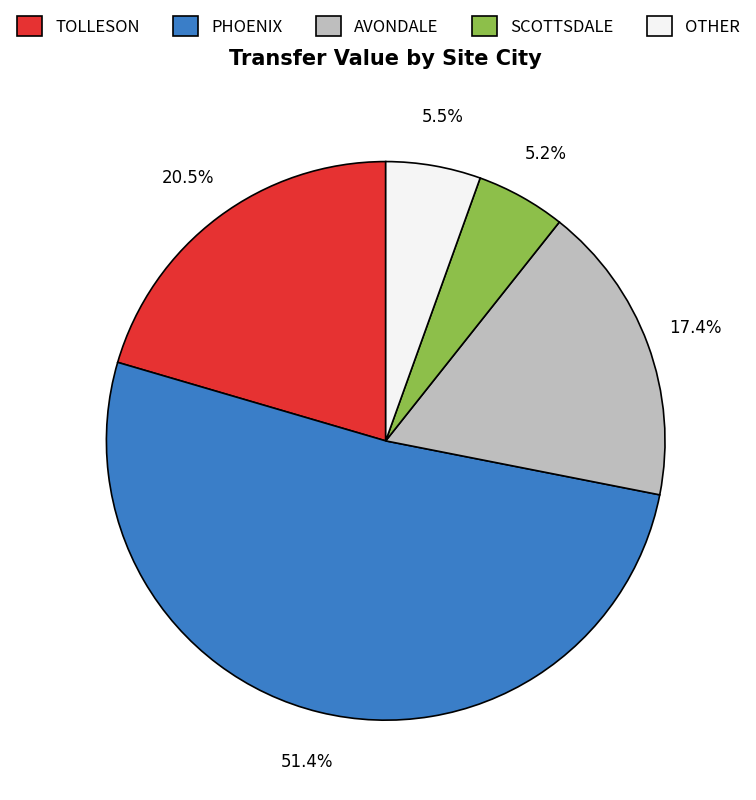

To the nearest percent, what is the average slice percentage?

20%